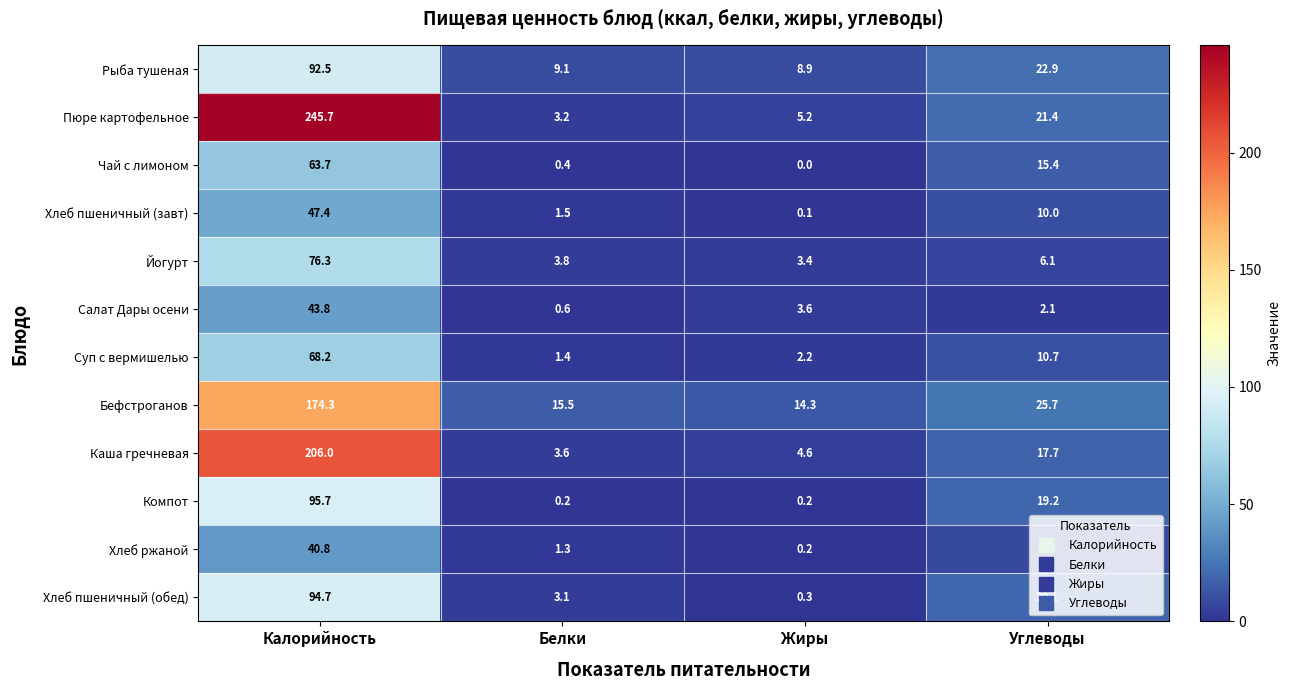

What is the minimum value for Пюре картофельное?

3.2